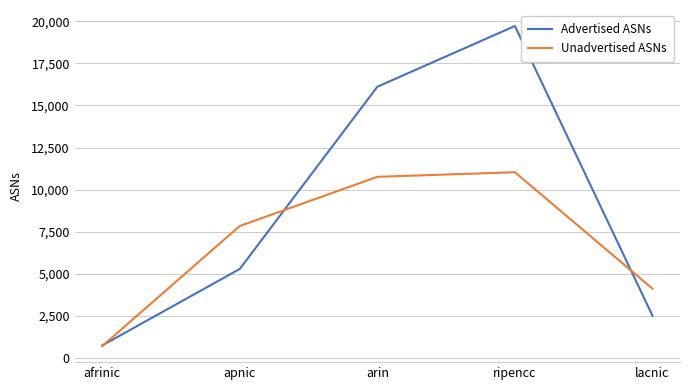

Where is Advertised ASNs nearest to the value 10232?

apnic